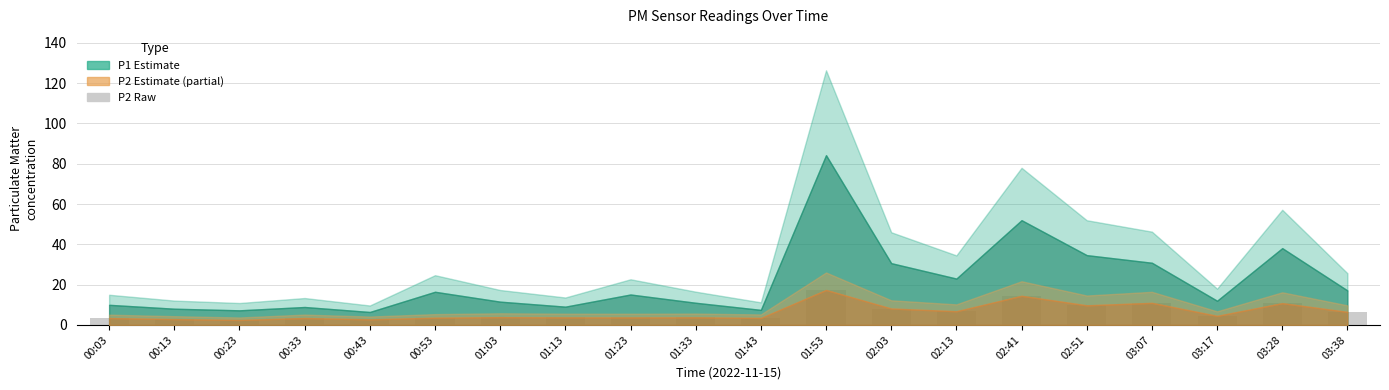

How many data points does each series have?

20